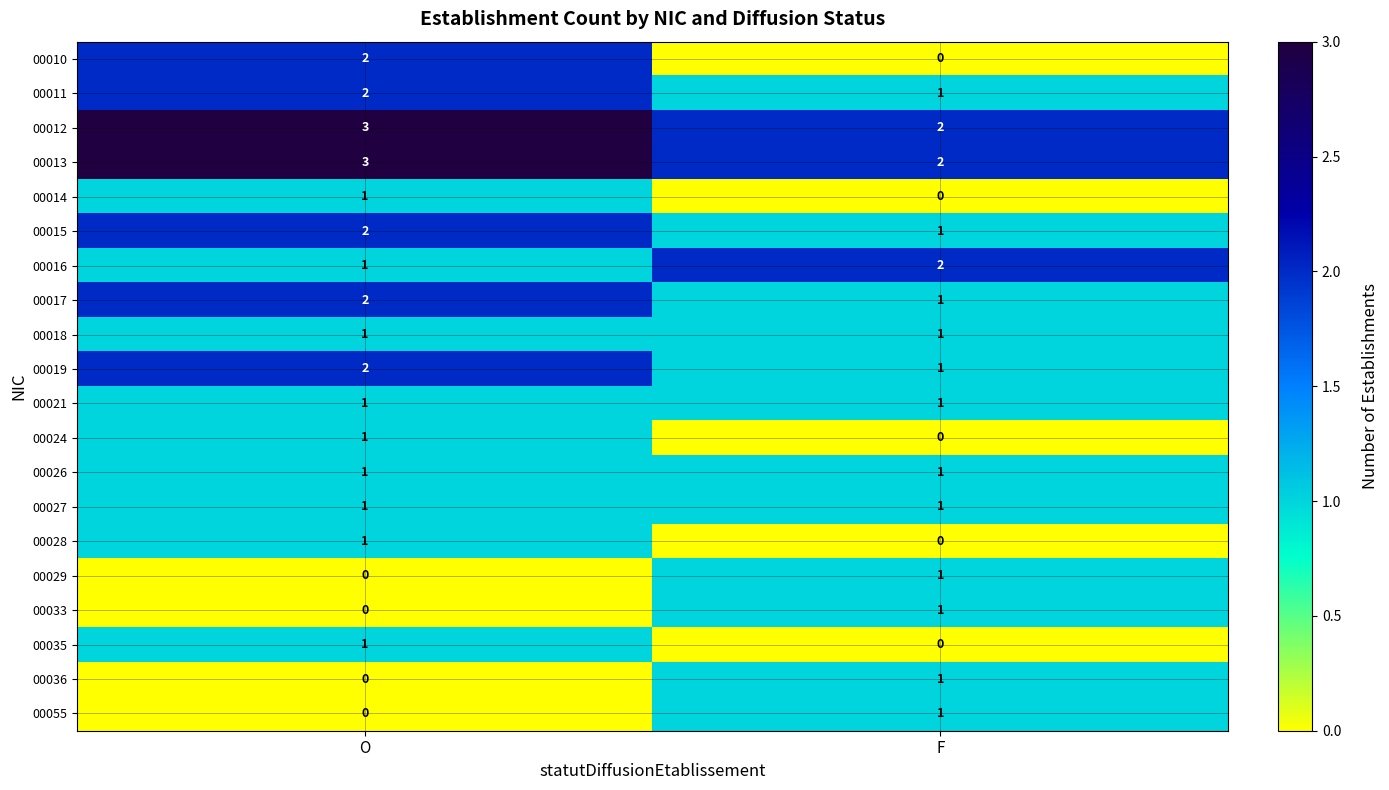

What is the sum of the 00013 values at O and F?

5